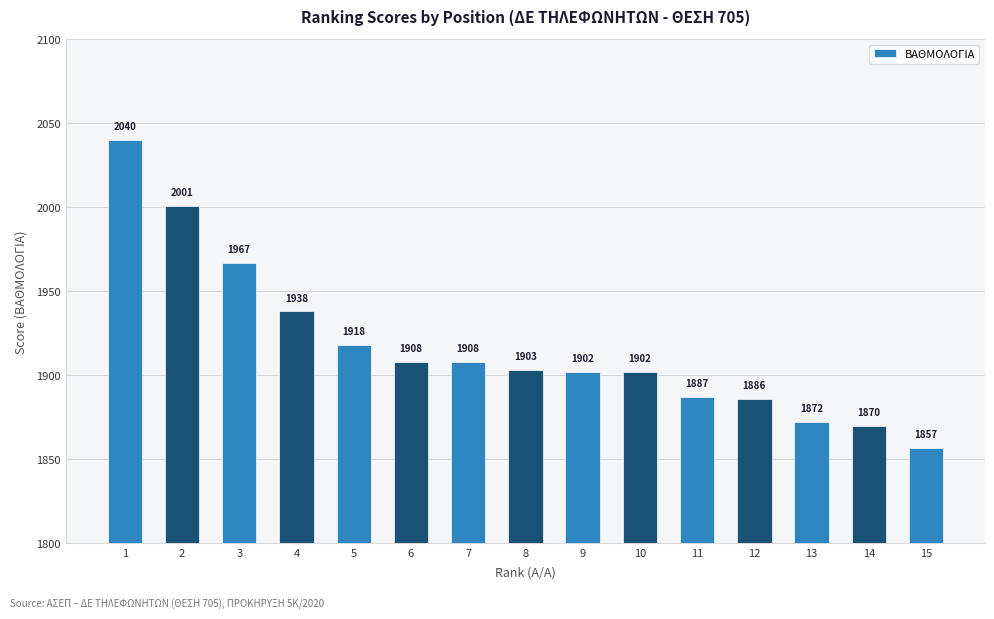

What is the greatest value displayed?

2040